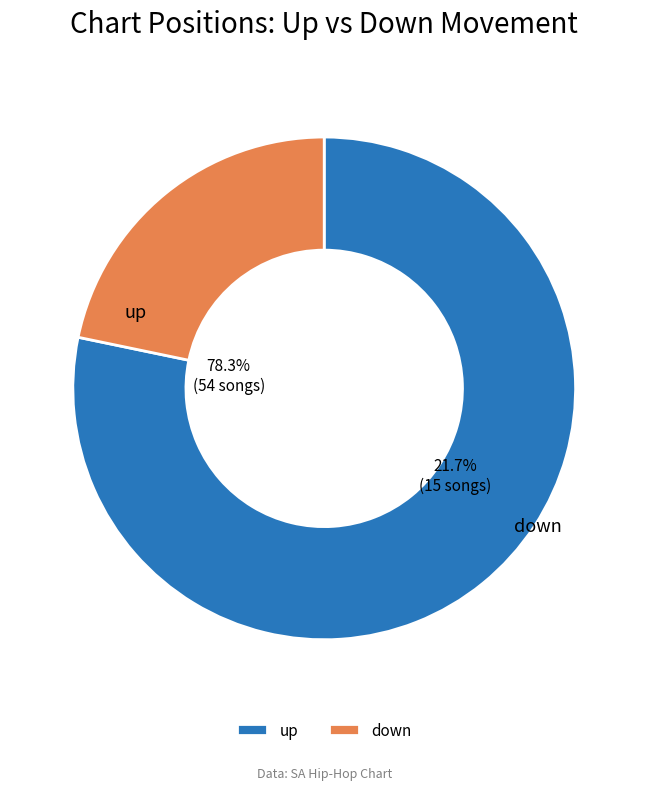

To the nearest percent, what portion does up represent?

78%